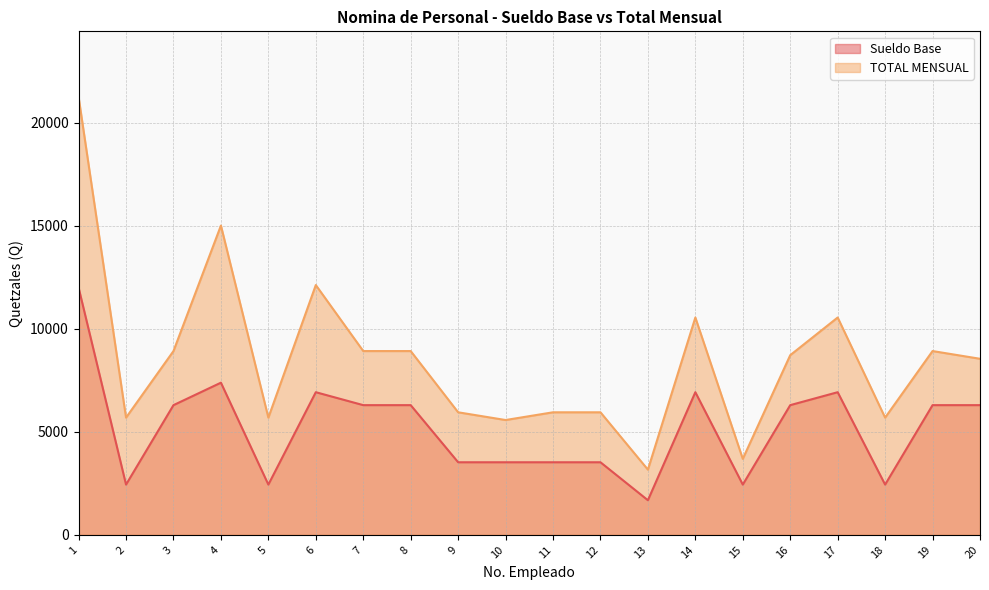

What value does the Sueldo Base series have at 11, to the nearest 50?

3500